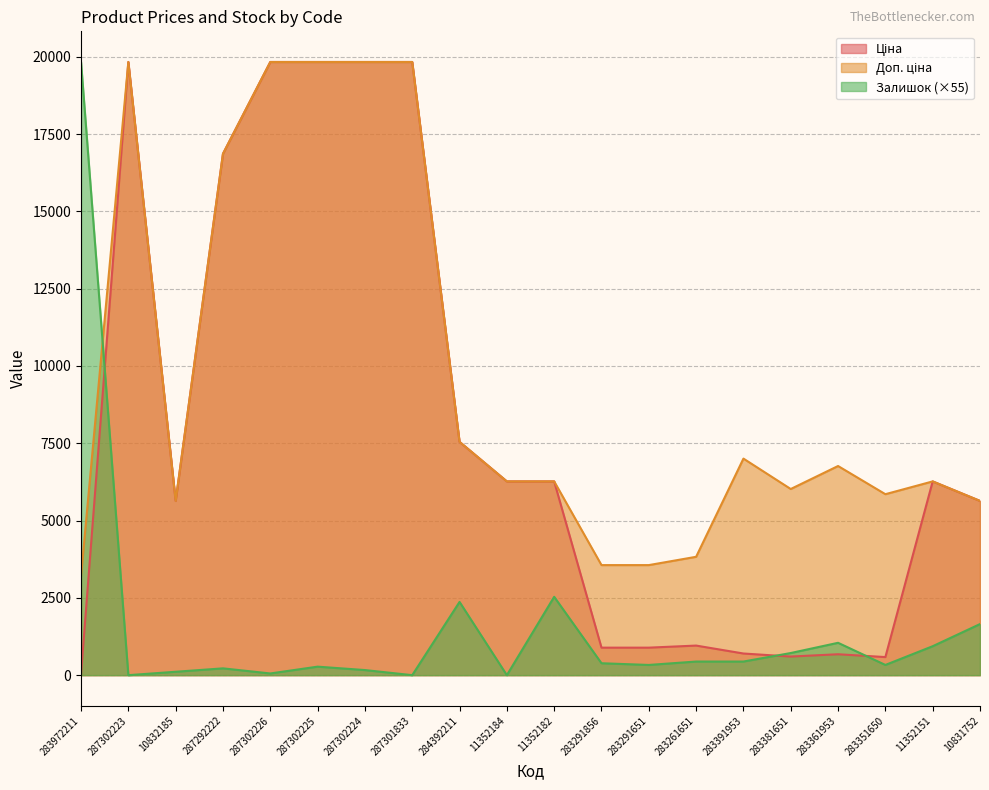

Does the chart display data point markers on the line(s)?

No